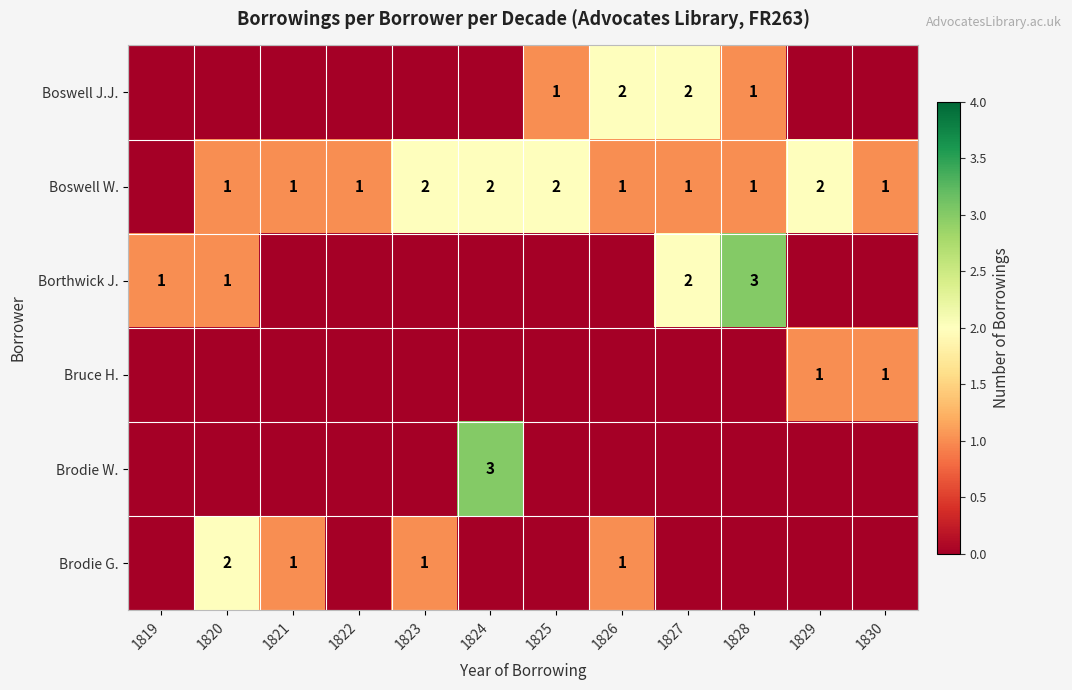

The value of Brodie W. at 1824 is 5. True or false?

False